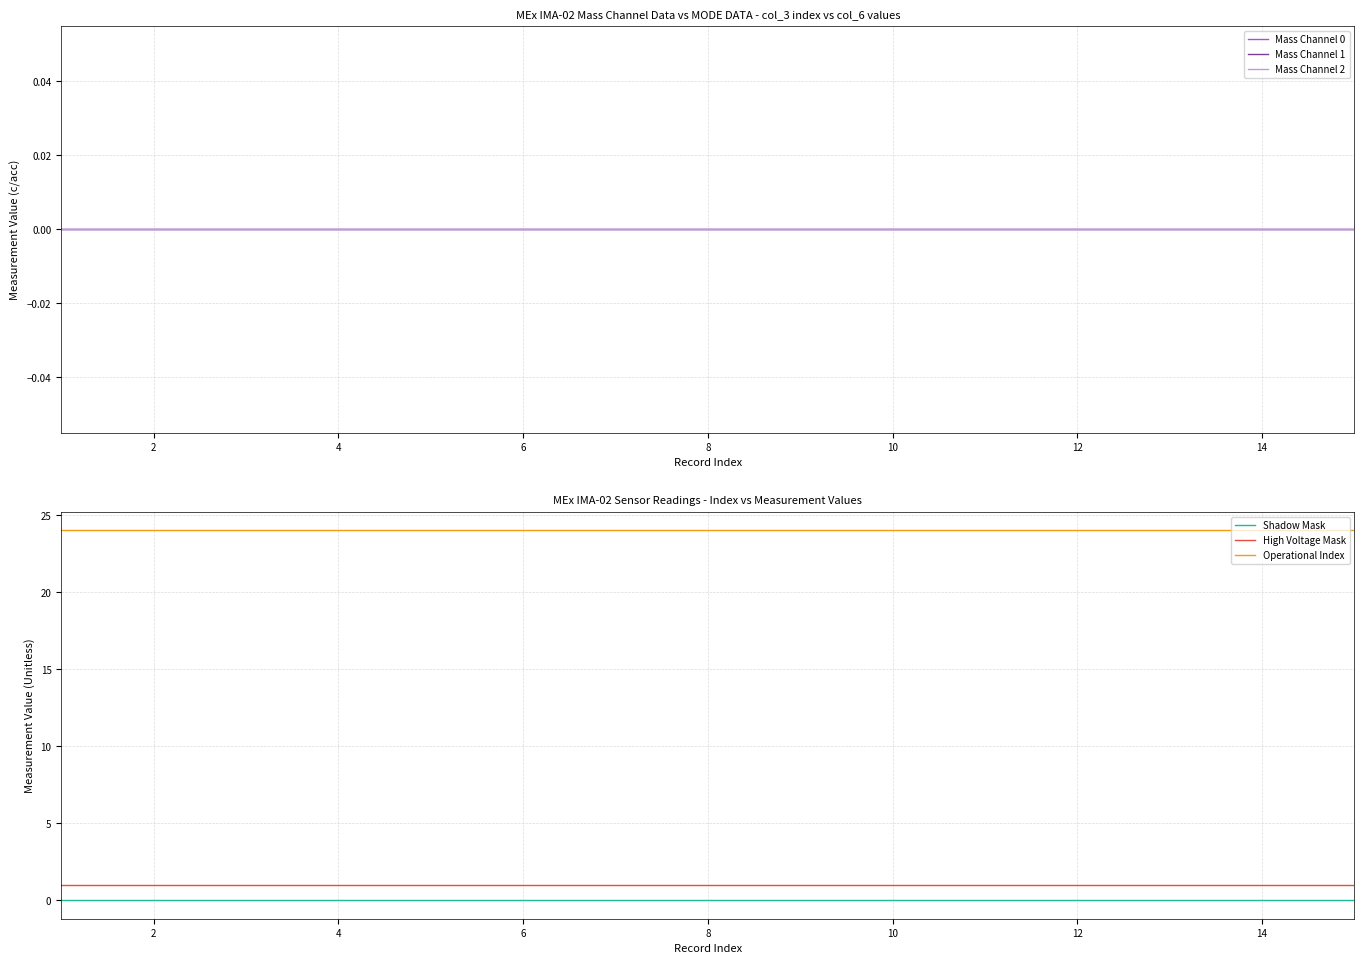

List the series in order of their peak value, lowest first.

Mass Channel 0, Mass Channel 1, Mass Channel 2, Shadow Mask, High Voltage Mask, Operational Index